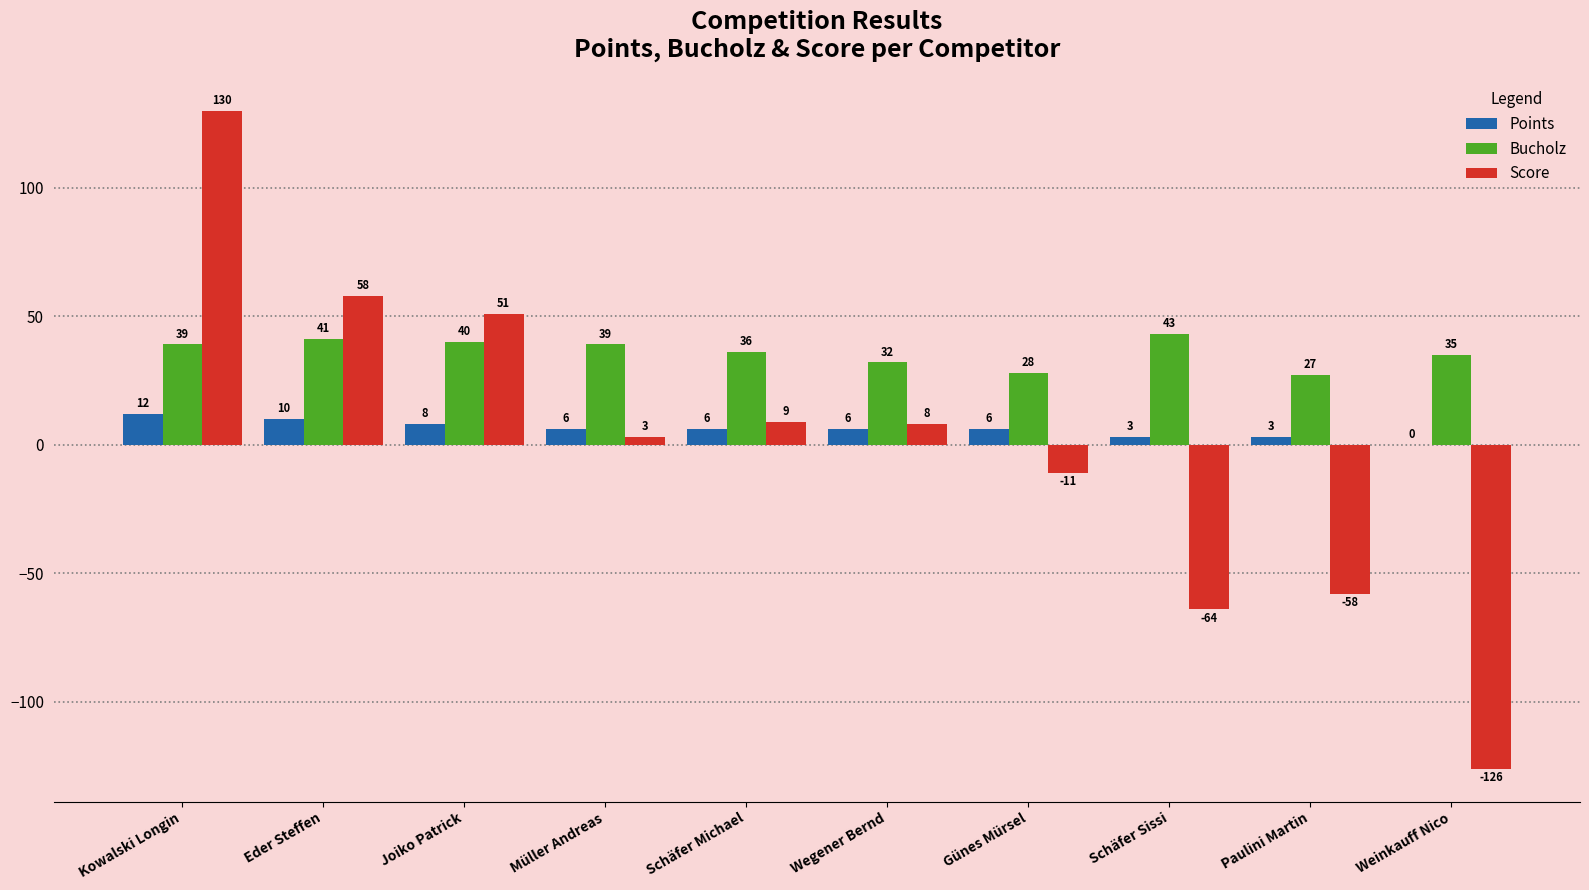

Between Schäfer Michael and Schäfer Sissi, which series saw the biggest shift?

Score